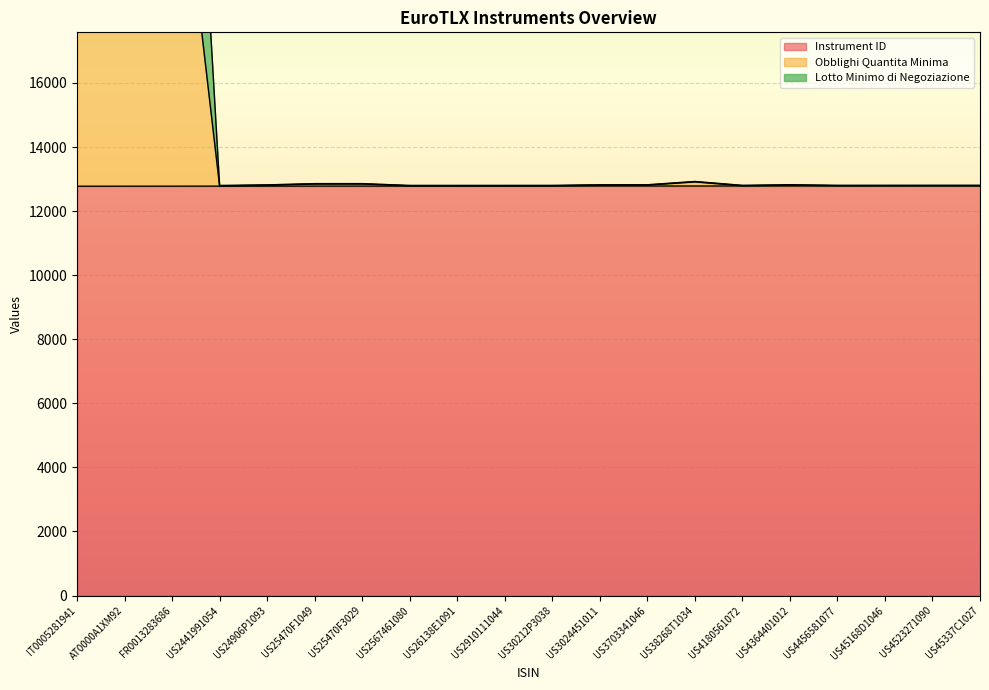

How many data points in Instrument ID are above 12782?

9